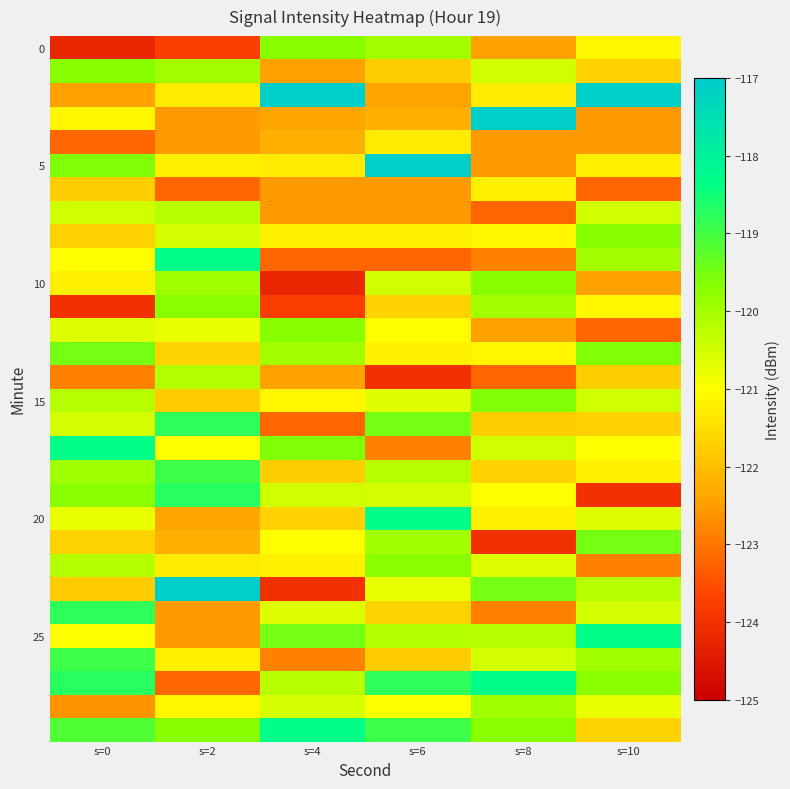

What is the spread (max minus min) of values at s=4?

7.2